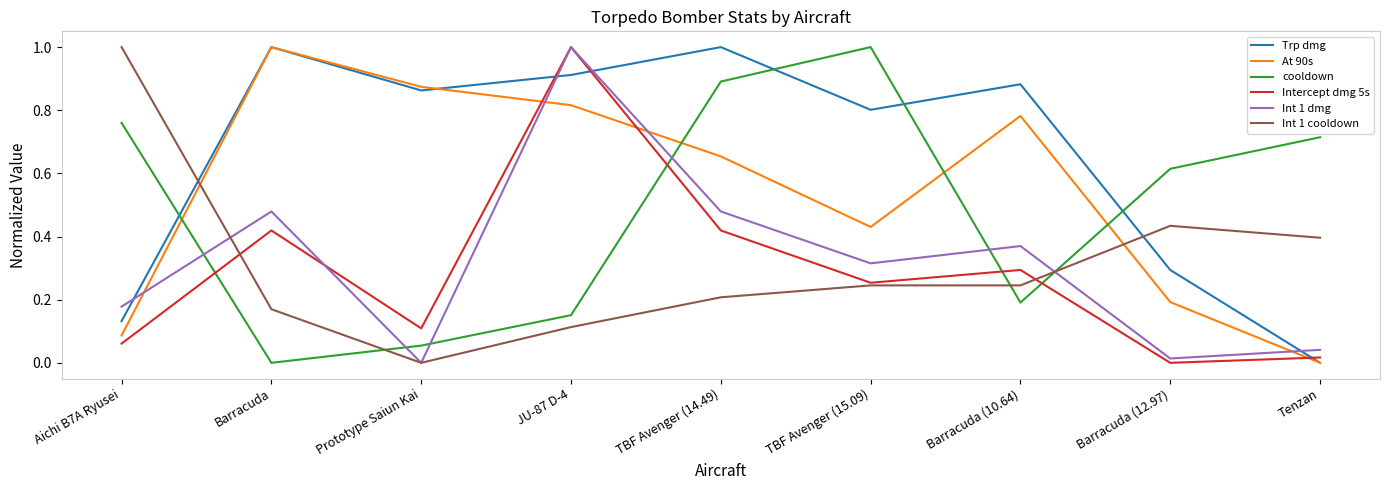

The Int 1 dmg series shows 0.0 at Barracuda (12.97). True or false?

True